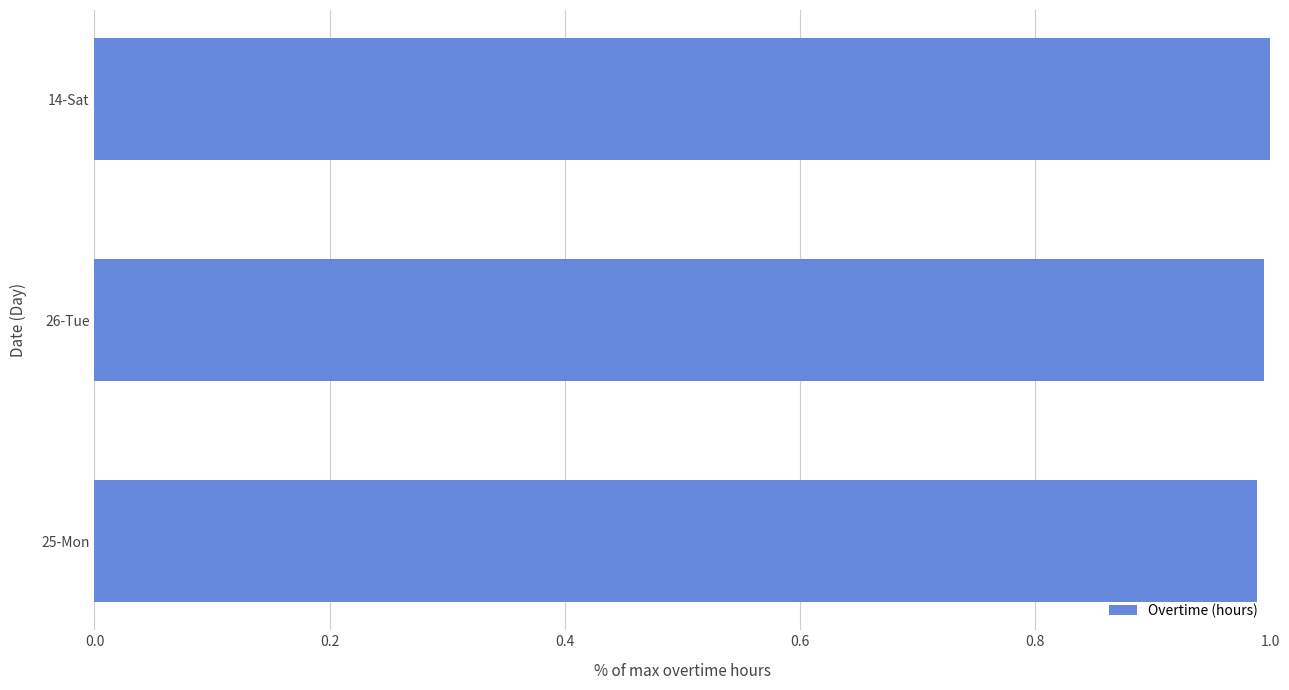

What is the sum of all values?

3.0